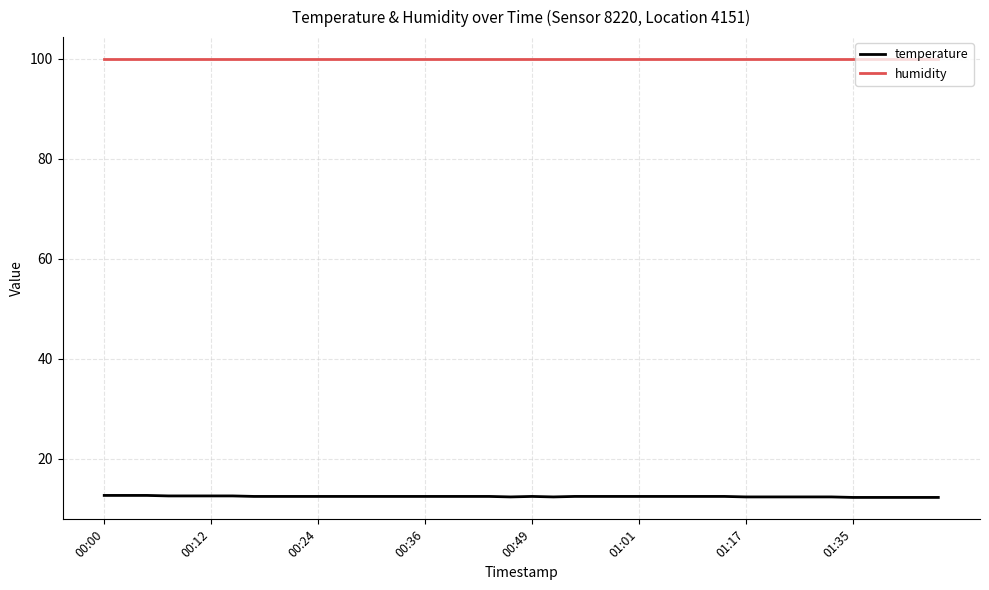

Rank the series by their average value, from highest to lowest.

humidity, temperature